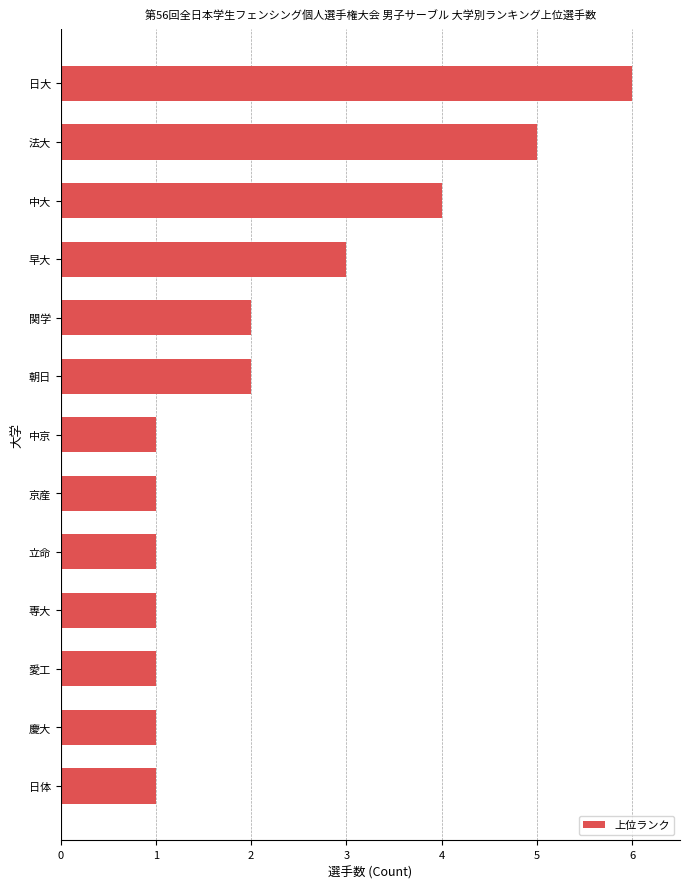

Reading bottom to top, what are all the values shown in this chart?

日体=1	慶大=1	愛工=1	専大=1	立命=1	京産=1	中京=1	朝日=2	関学=2	早大=3	中大=4	法大=5	日大=6